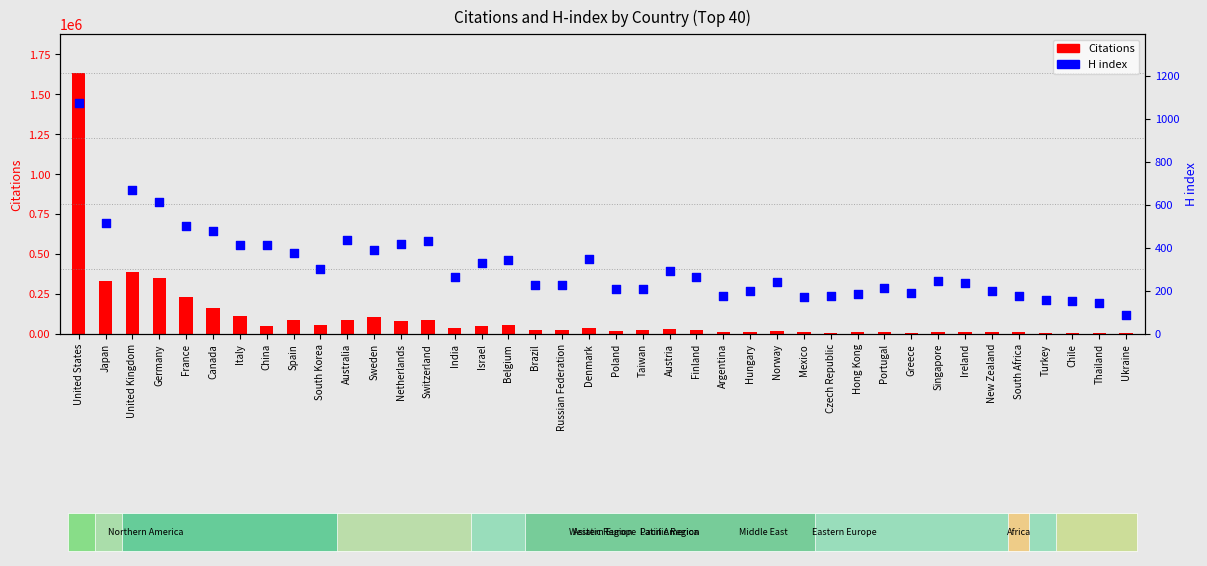

At which category is the sum across all series the highest?

United States